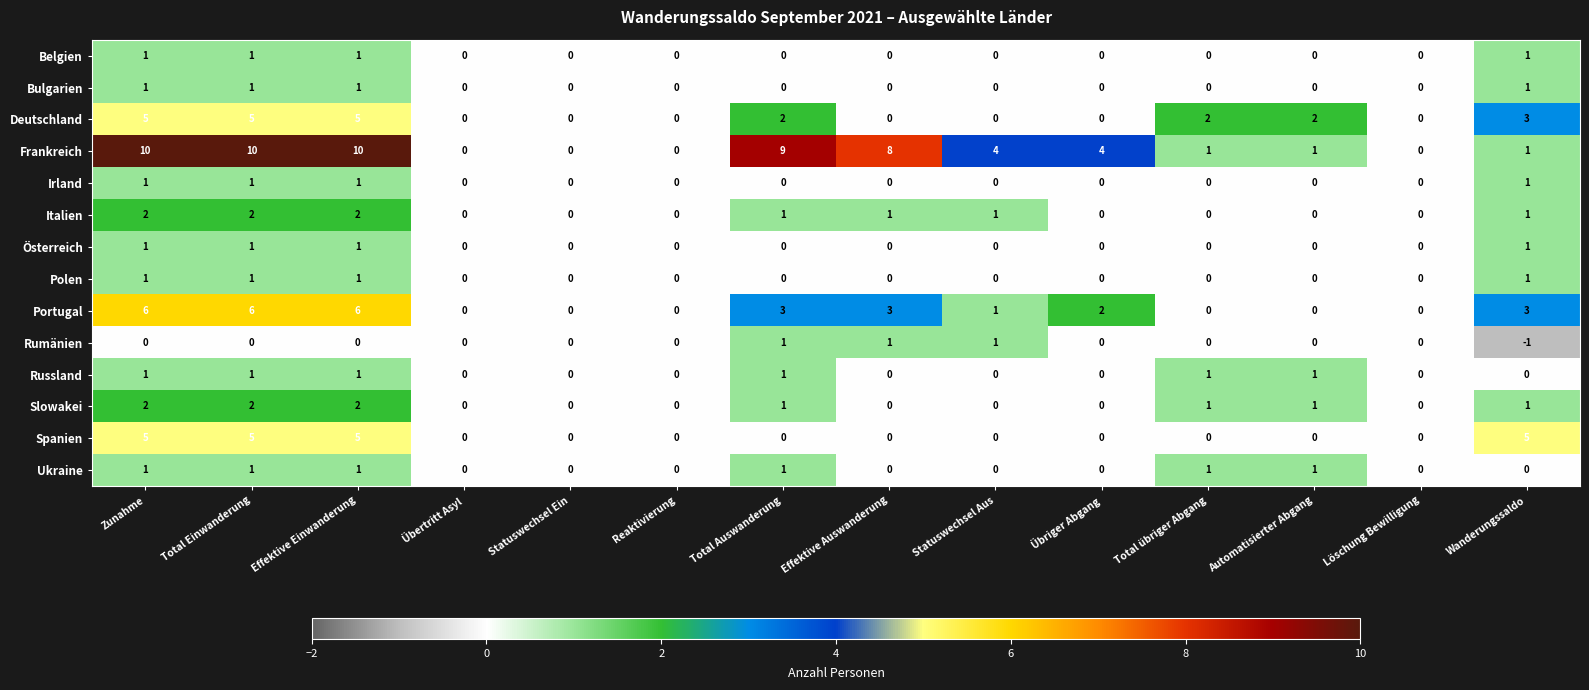

Which series has the largest total across all categories?

Frankreich